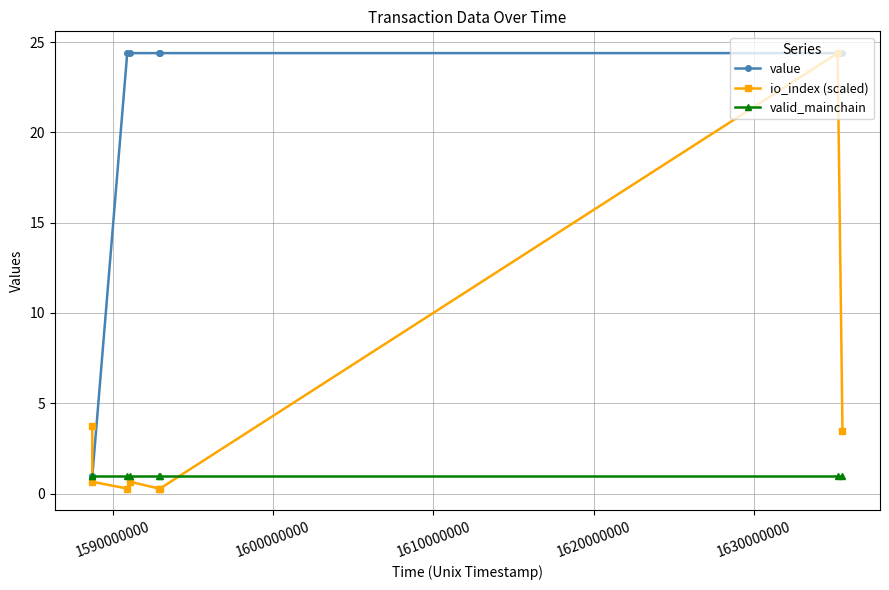

Which series has the largest total across all categories?

value